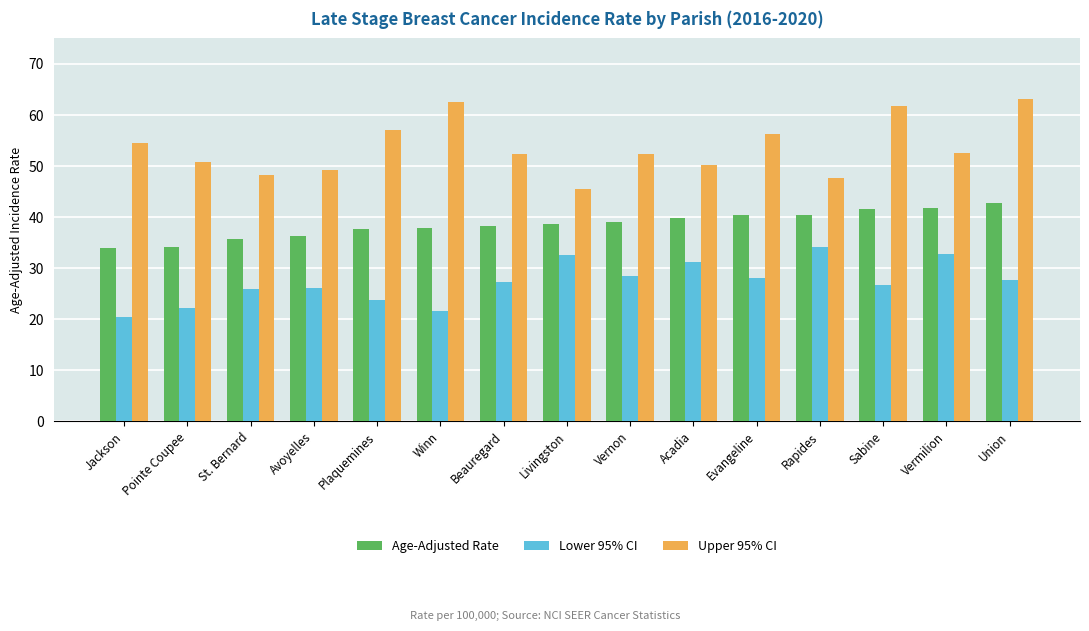

What is the label of the 9th bar from the left?

Vernon